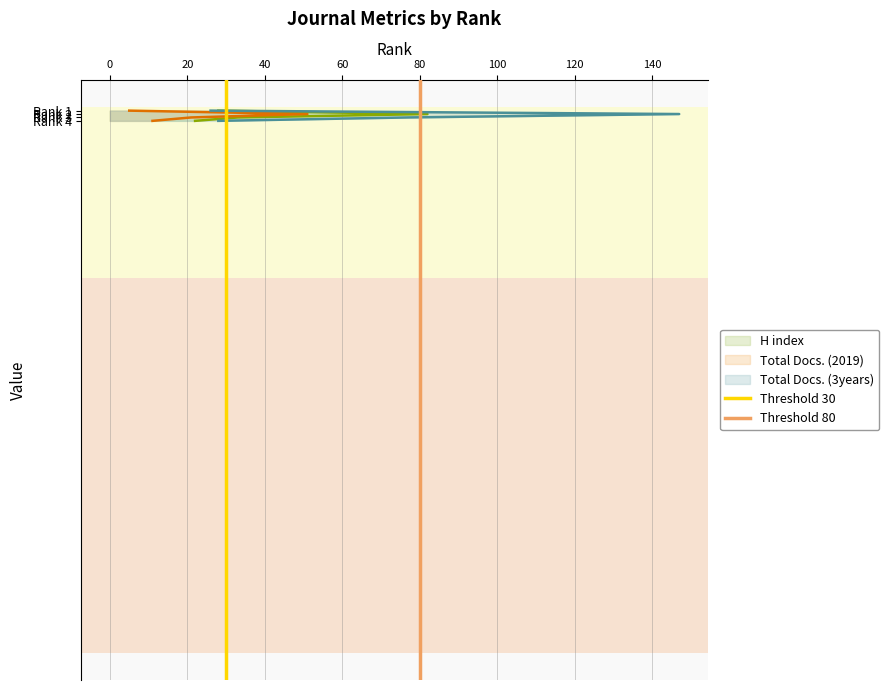

Does the chart have visible grid lines?

Yes